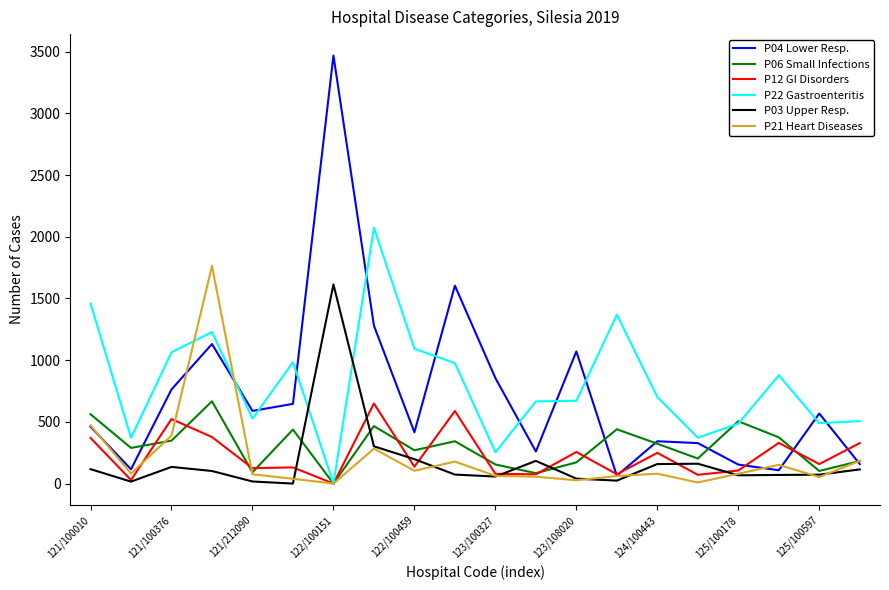

Which series has the widest spread of values?

P04 Lower Resp.